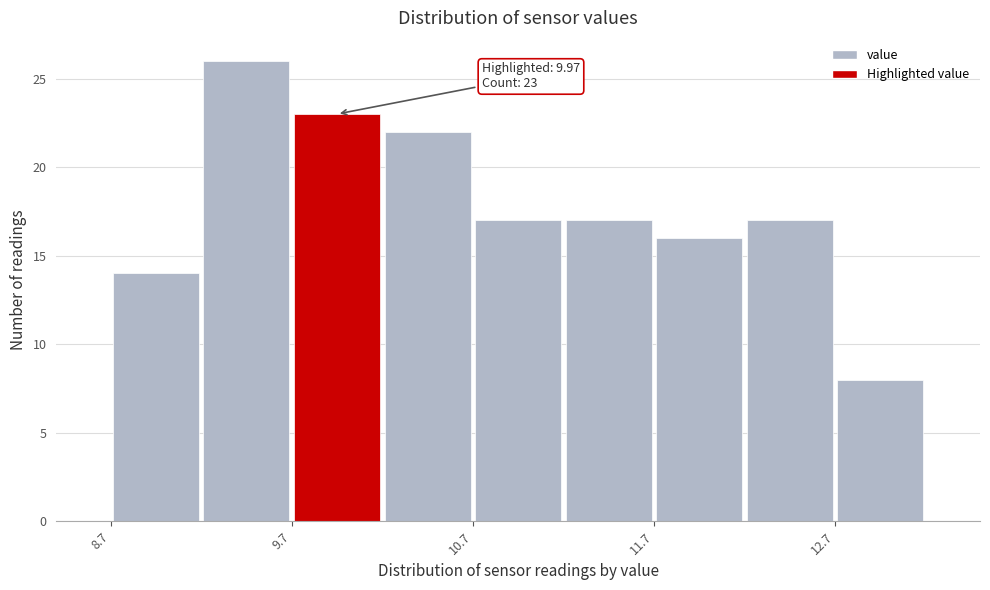

Which range on the x-axis has the tallest bar?

9.22 to 9.72